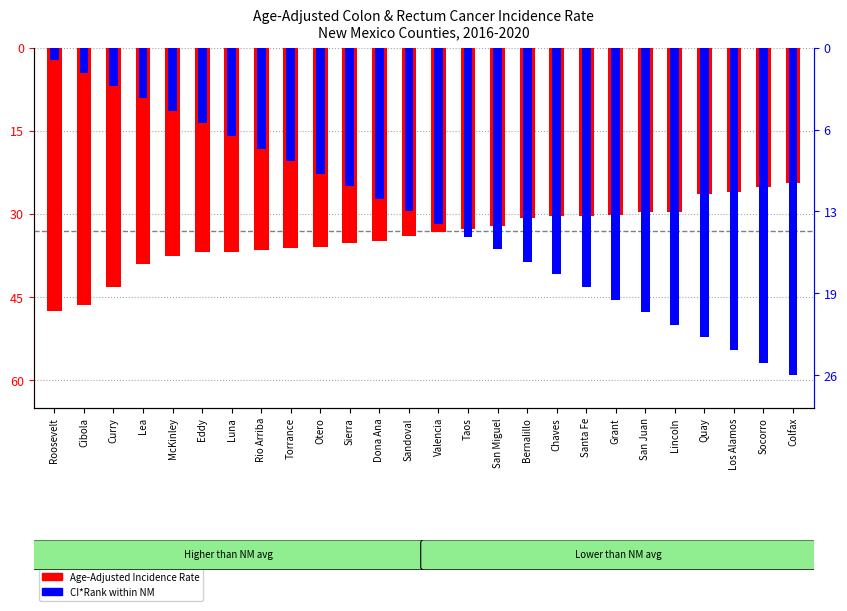

Reading left to right, what are all the values shown in this chart?

Age-Adjusted Incidence Rate: Roosevelt=-47.6	Cibola=-46.5	Curry=-43.2	Lea=-39.0	McKinley=-37.6	Eddy=-36.8	Luna=-36.8	Rio Arriba=-36.5	Torrance=-36.2	Otero=-35.9	Sierra=-35.3	Dona Ana=-34.9	Sandoval=-34.0	Valencia=-33.3	Taos=-32.7	San Miguel=-32.1	Bernalillo=-30.8	Chaves=-30.4	Santa Fe=-30.3	Grant=-30.1	San Juan=-29.7	Lincoln=-29.6	Quay=-26.4	Los Alamos=-26.1	Socorro=-25.2	Colfax=-24.4
CI*Rank (scaled): Roosevelt=-0.4	Cibola=-0.8	Curry=-1.2	Lea=-1.5	McKinley=-1.9	Eddy=-2.3	Luna=-2.7	Rio Arriba=-3.1	Torrance=-3.5	Otero=-3.8	Sierra=-4.2	Dona Ana=-4.6	Sandoval=-5.0	Valencia=-5.4	Taos=-5.8	San Miguel=-6.2	Bernalillo=-6.5	Chaves=-6.9	Santa Fe=-7.3	Grant=-7.7	San Juan=-8.1	Lincoln=-8.5	Quay=-8.8	Los Alamos=-9.2	Socorro=-9.6	Colfax=-10.0